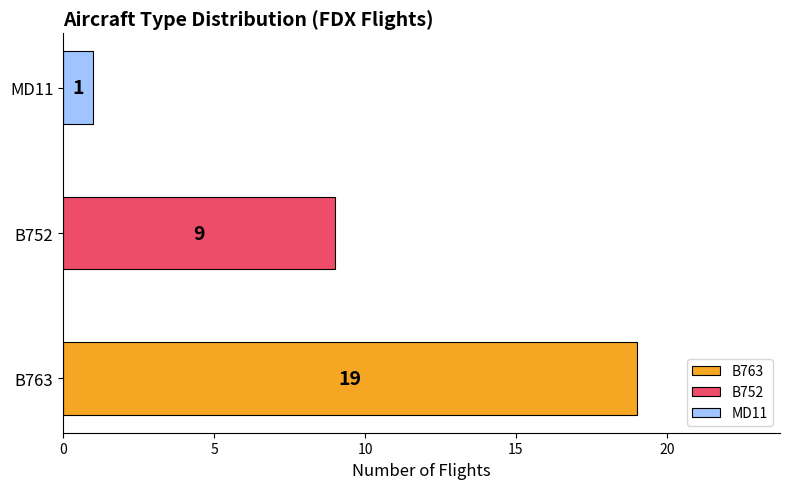

What is the sum of all values?

29